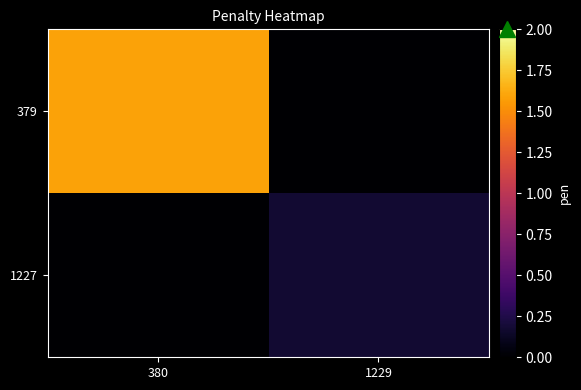

Reading right to left, what are all the values shown in this chart?

379: 1229=0.0	380=1.6
1227: 1229=0.2	380=0.0